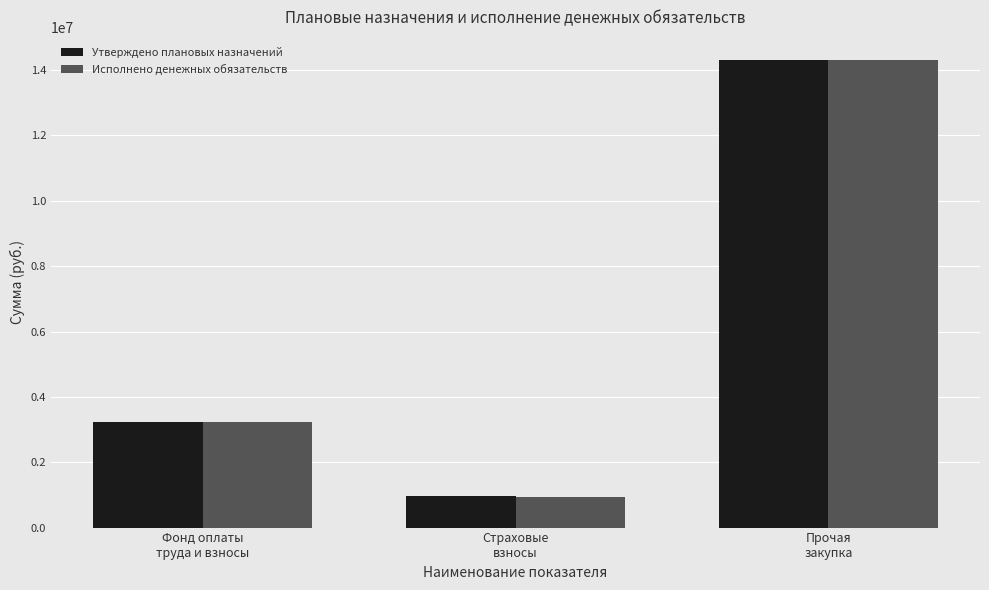

Which series has the largest range (max minus min)?

Исполнено денежных обязательств